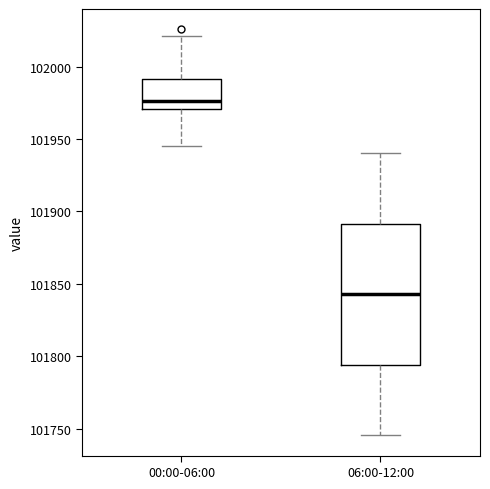

Which box has the highest median line?

00:00-06:00